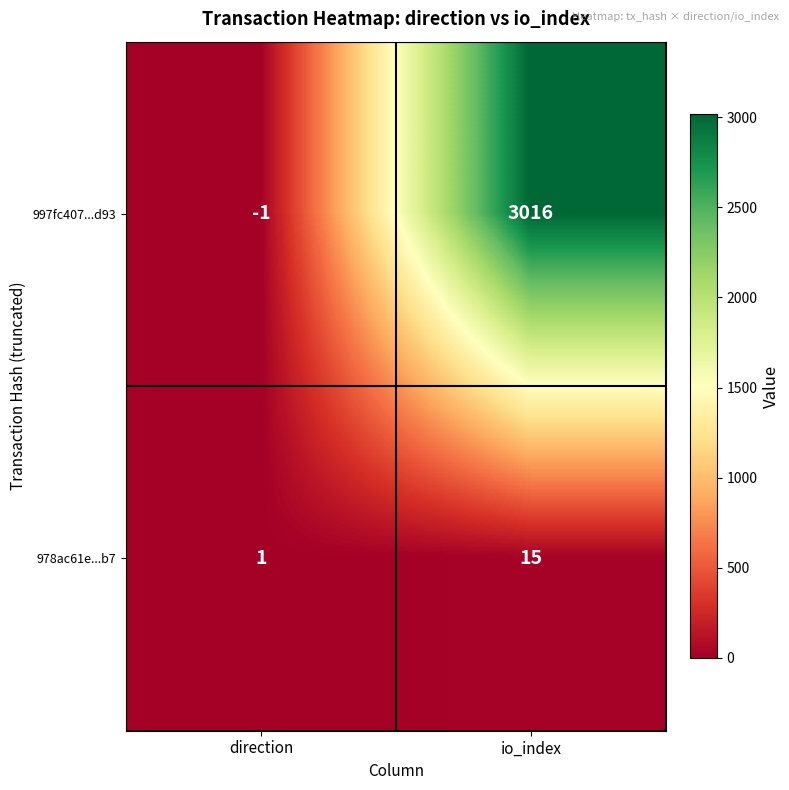

Which label corresponds to the smallest value in the chart?

direction